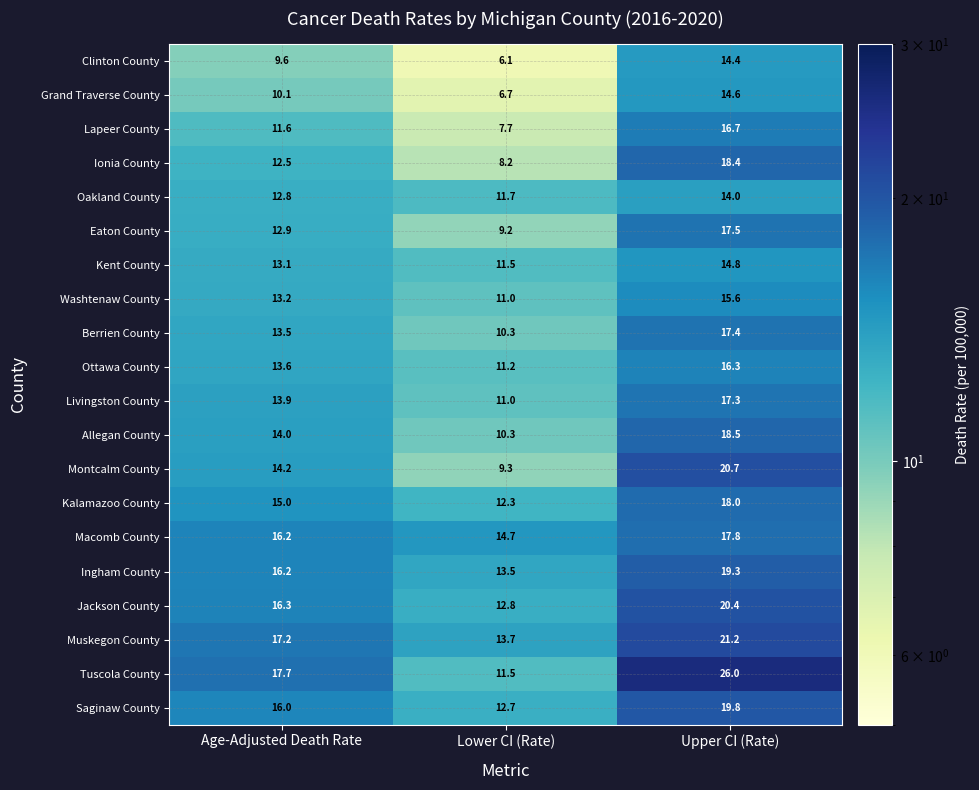

Is the value of Saginaw County at Age-Adjusted Death Rate greater than the value of Ottawa County at Age-Adjusted Death Rate?

Yes